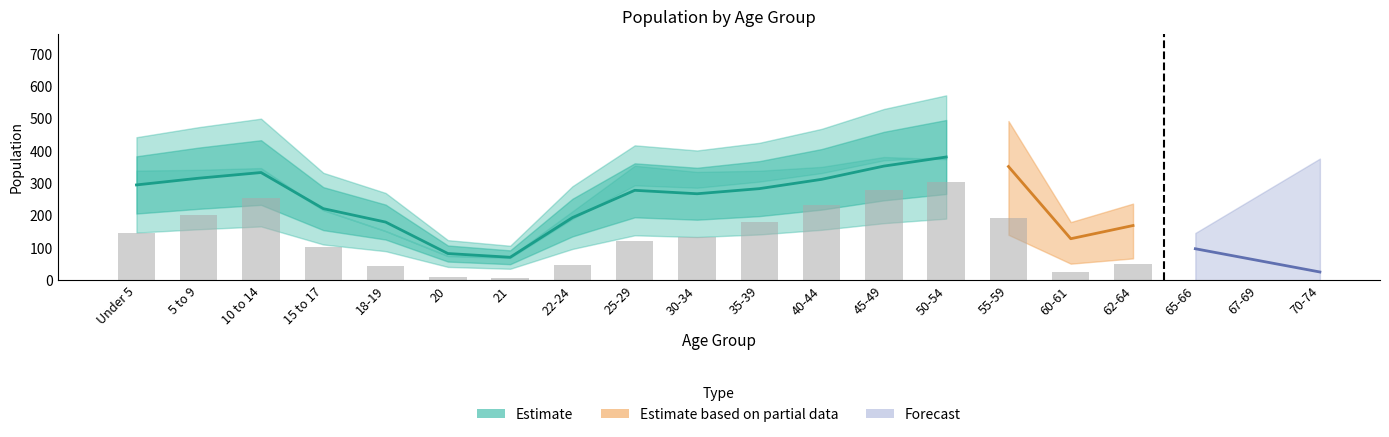

Between 21 and 30-34, which is larger?

30-34